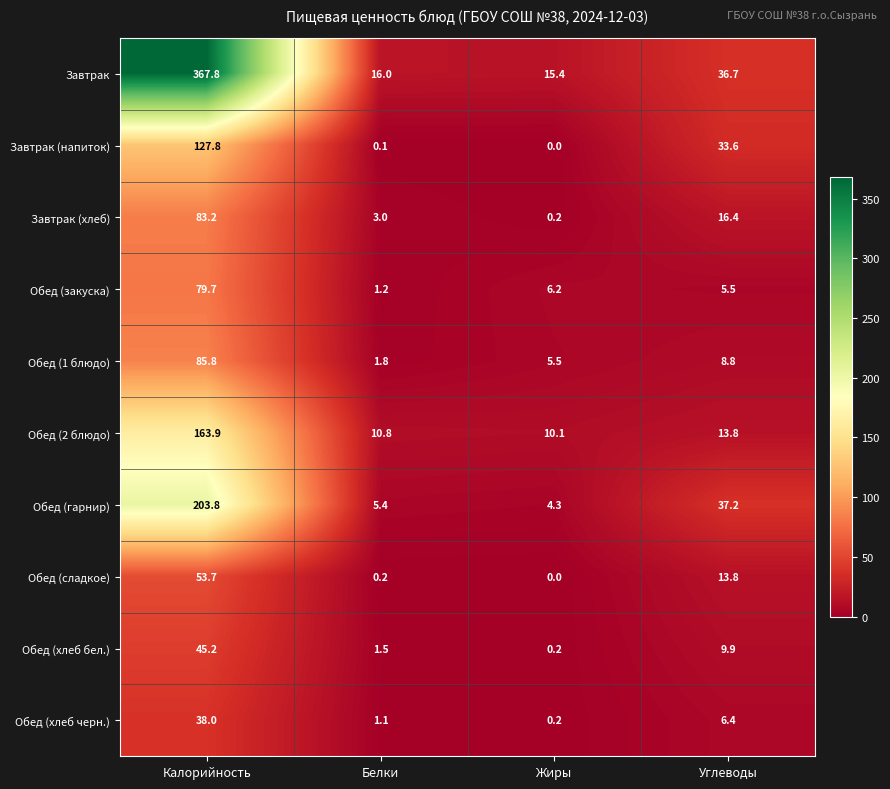

What is the sum of all Обед (гарнир) values?

250.7